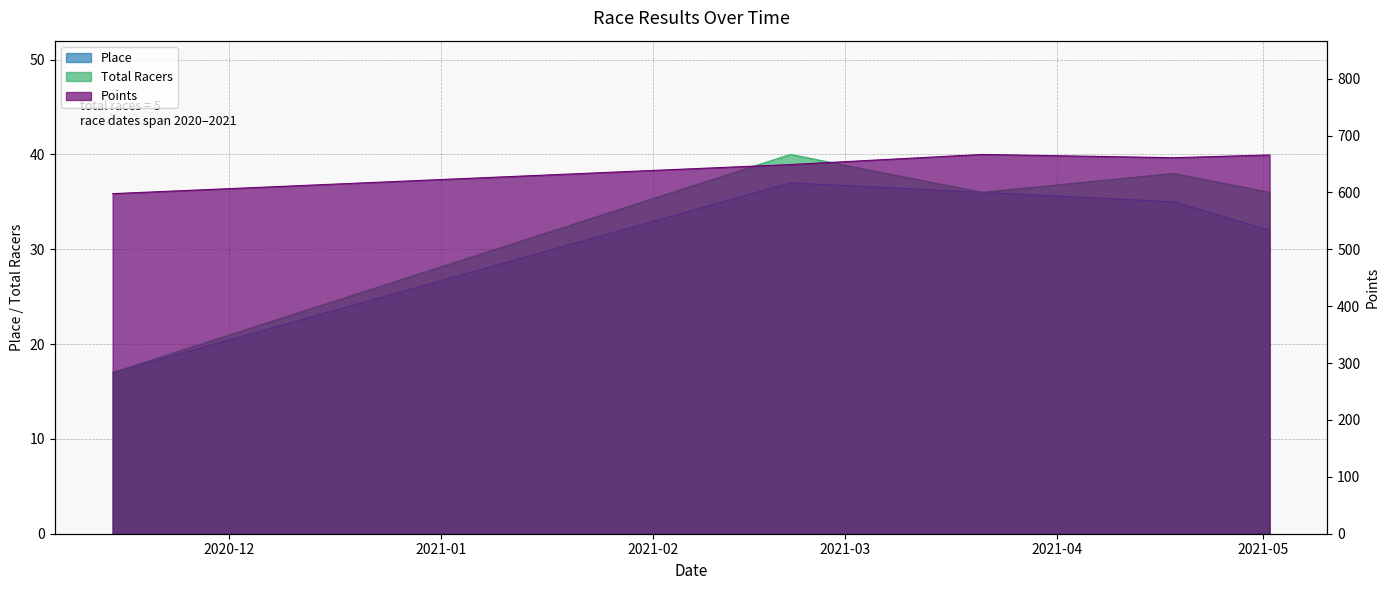

What is the sum of the Total Racers values at 2021-04-18 and 2020-11-14?

55.0